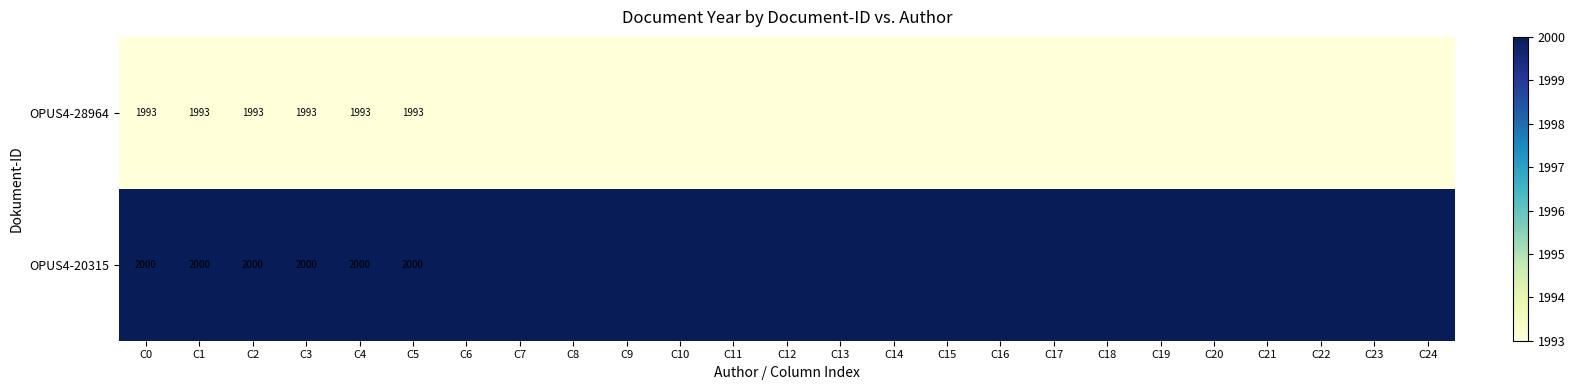

What is the spread (max minus min) of values at C3?

7